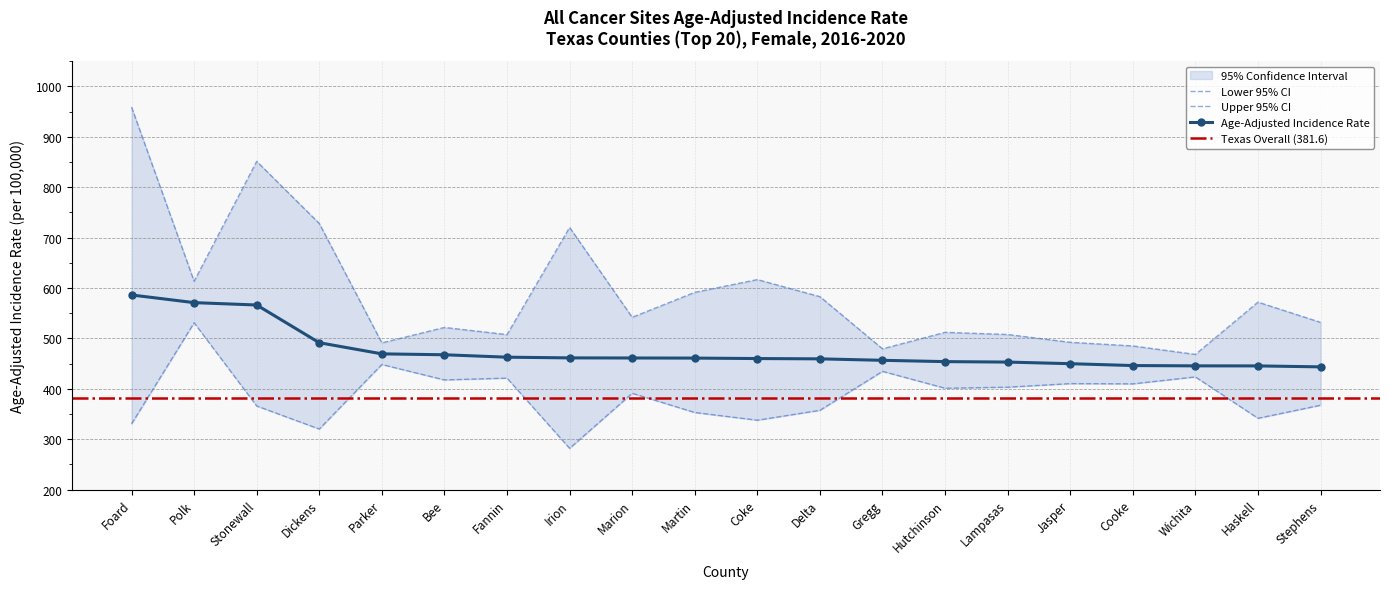

What is the sum of the Lower 95% CI values at Jasper and Wichita?

833.9